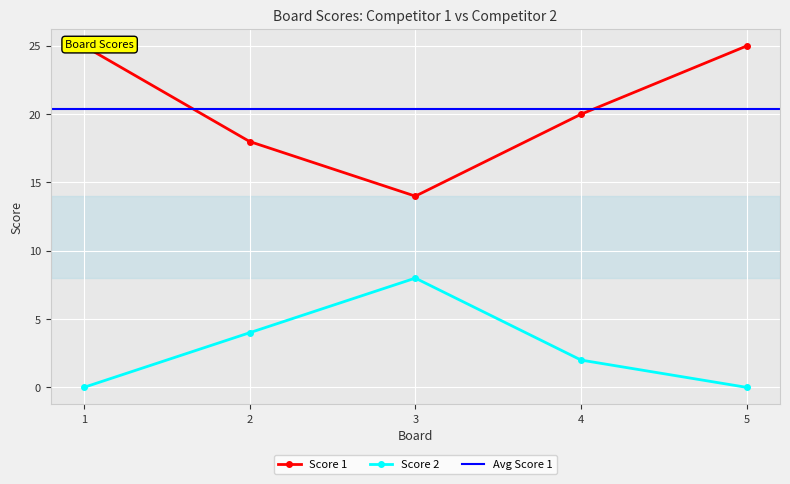

Which category has the highest value in the Score 2 series?

3